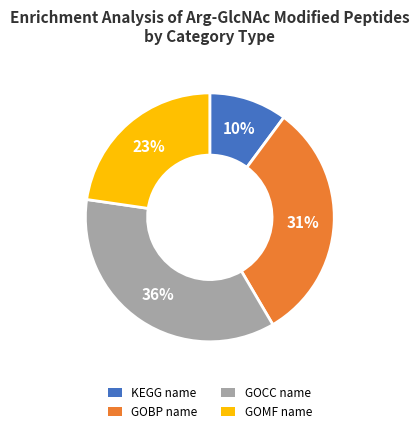

Which has a higher value, KEGG name or GOBP name?

GOBP name